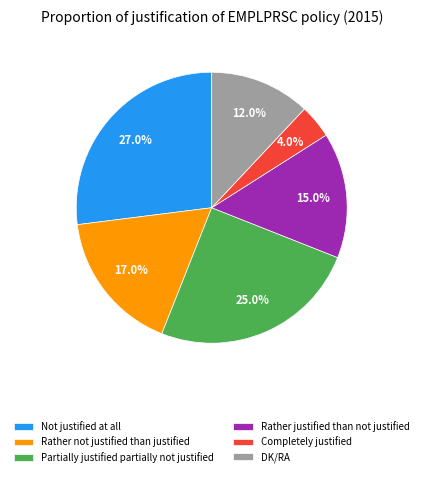

To the nearest percent, what portion does Not justified at all represent?

27%